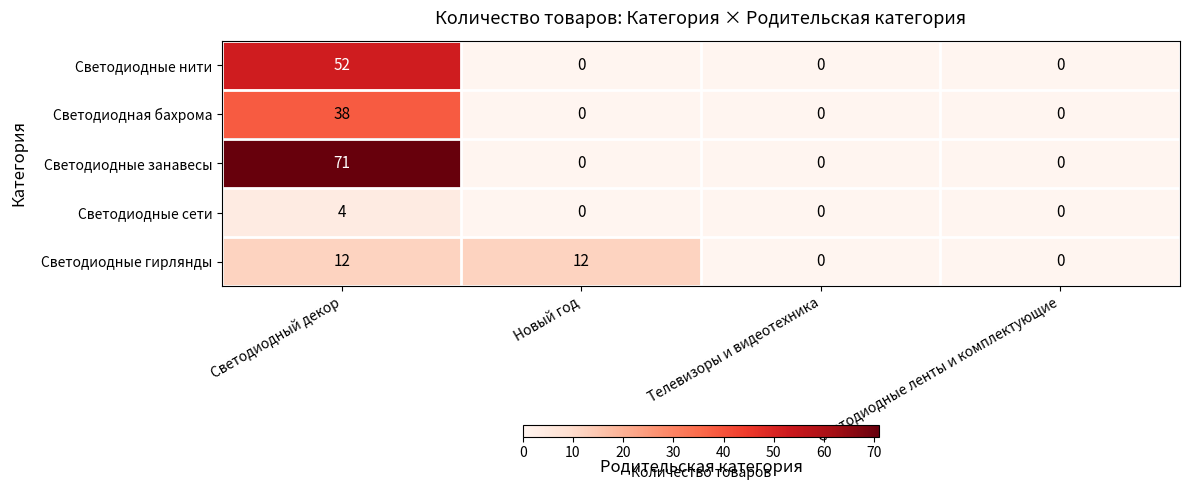

True or false: Светодиодные гирлянды has a value of -8 at Светодиодные ленты и комплектующие.

False